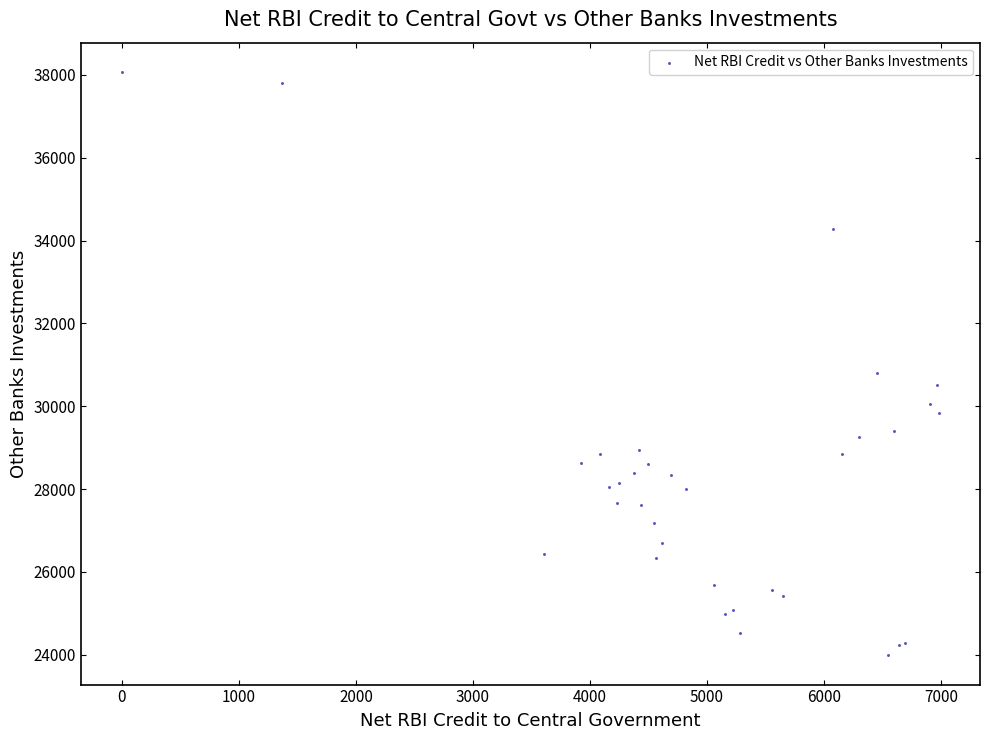

What Y value in the scatter plot is closest to 31028?

30790.9